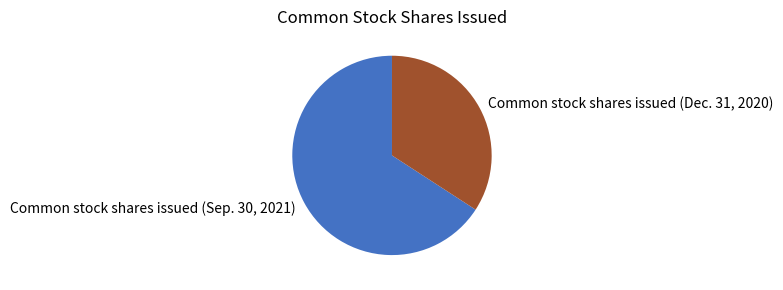

Which slice is the smallest?

Common stock shares issued (Dec. 31, 2020)